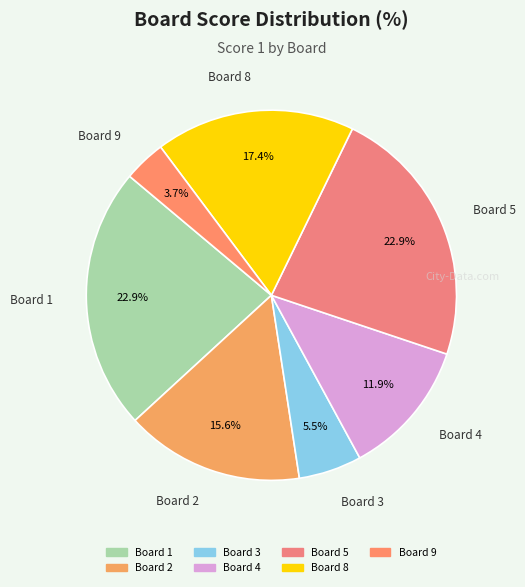

Count the number of slices in the pie.

7